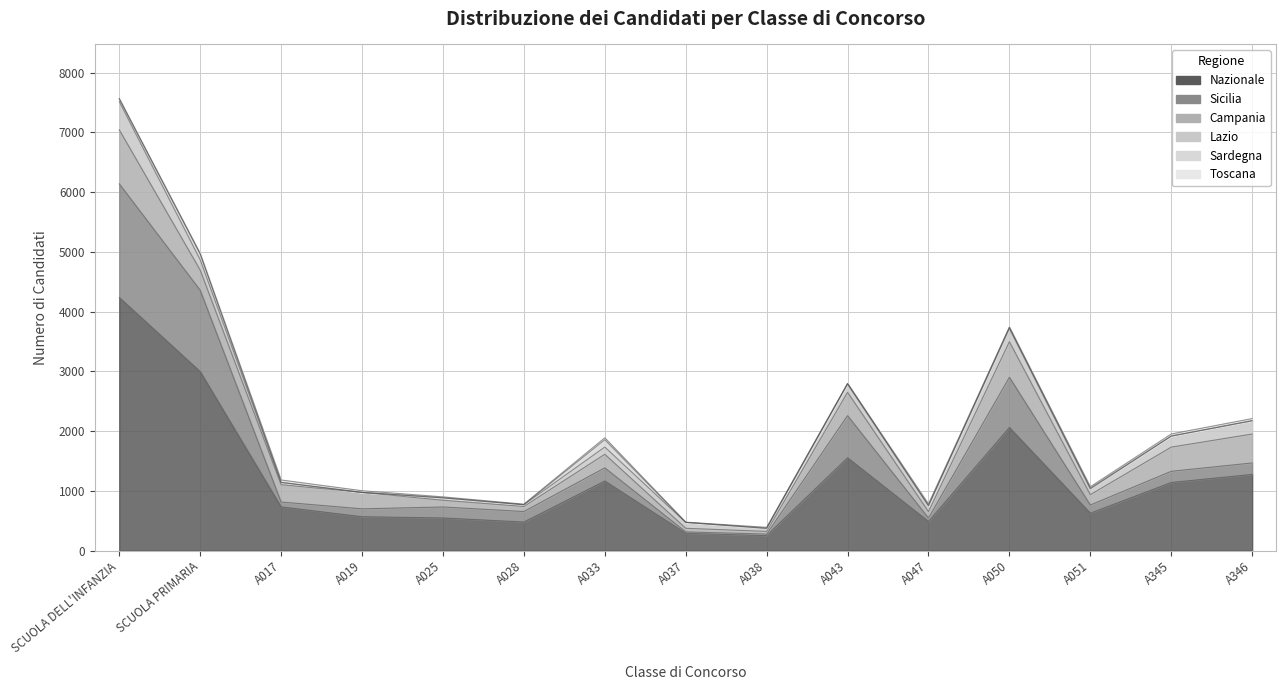

How many data points in Nazionale are above 730?

7